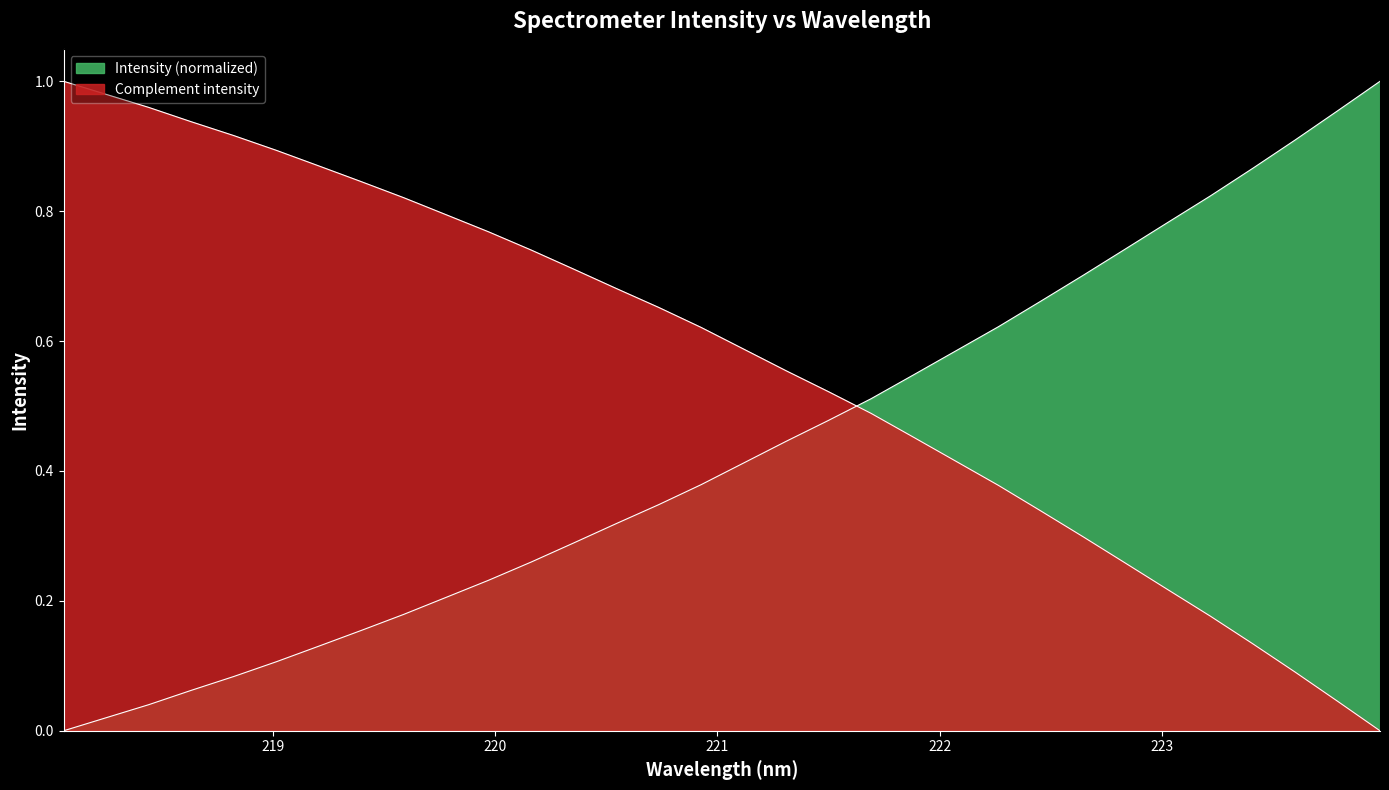

What is the value of the 11th point from the left?

0.2